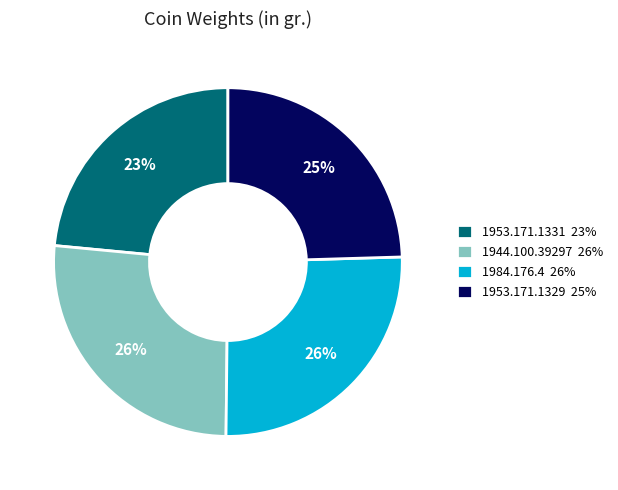

What percentage is the 1953.171.1329 25% slice, to the nearest percent?

25%